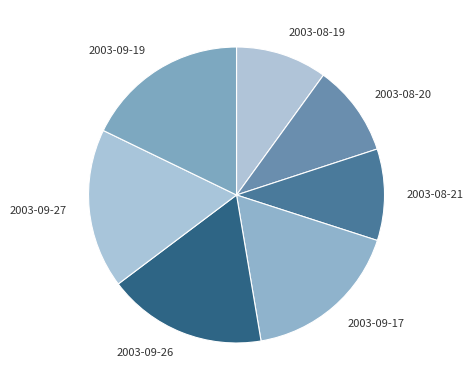

Combined, do 2003-09-19 and 2003-09-27 account for over 50%?

No